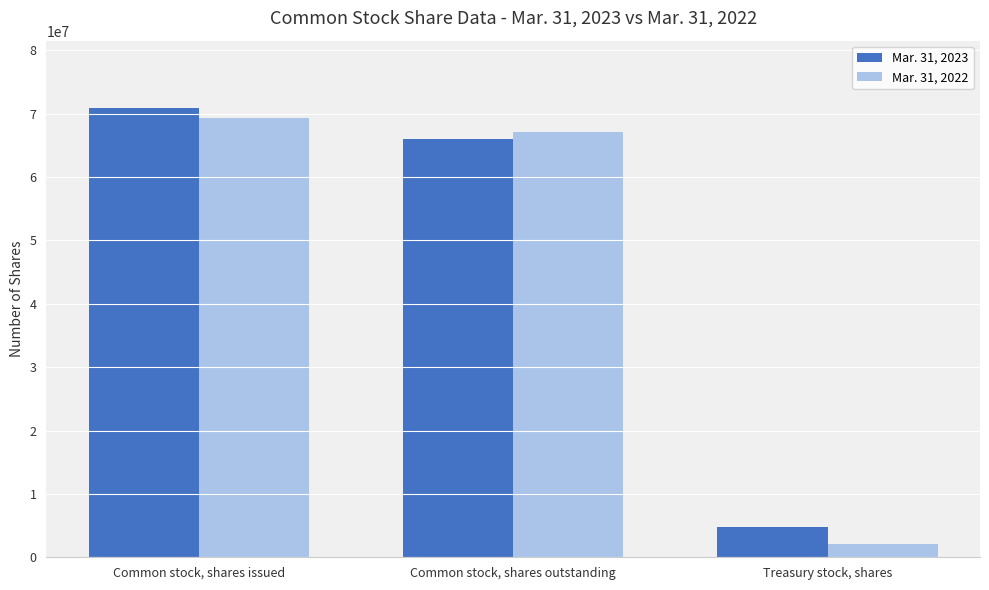

List the series in order of their peak value, lowest first.

Mar. 31, 2022, Mar. 31, 2023